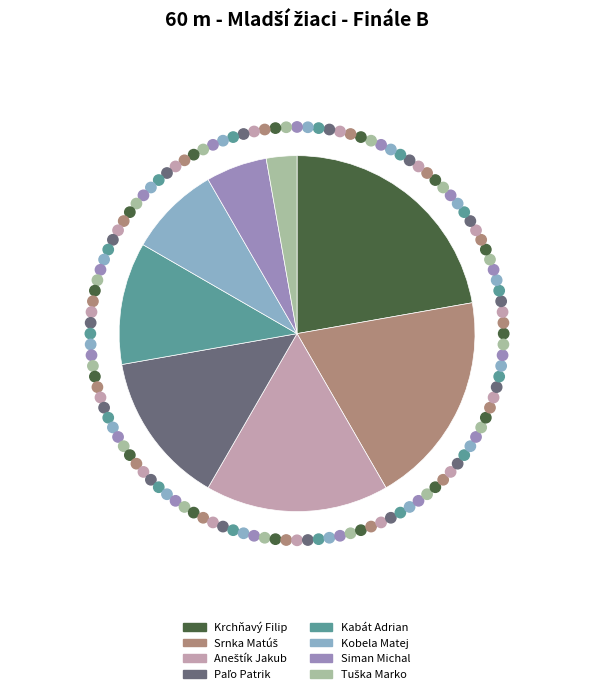

Which category has the biggest portion of the pie?

Krchňavý Filip